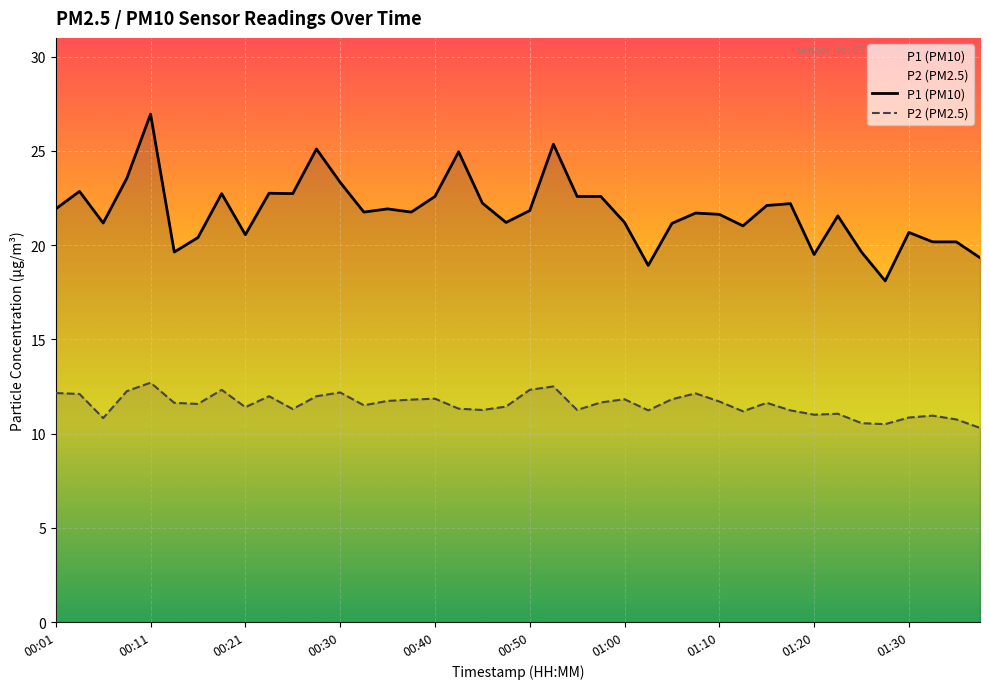

List the series in order of their peak value, lowest first.

P2 (PM2.5), P1 (PM10)